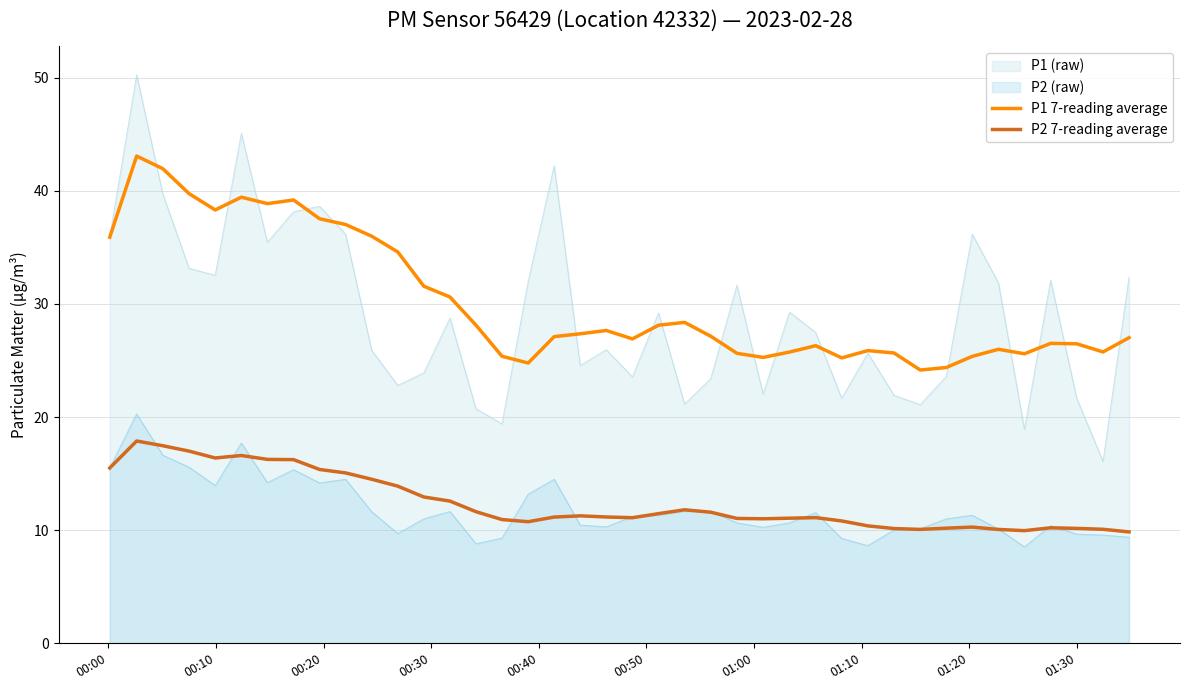

What is the maximum value for P1 7-reading average?

43.1